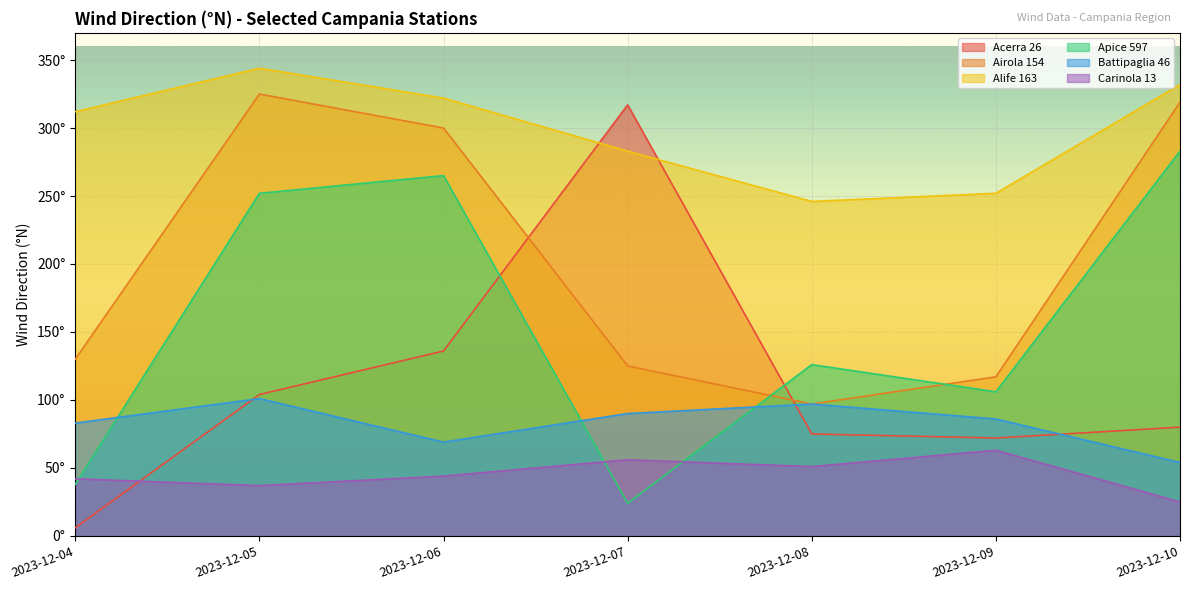

Reading left to right, what are all the values shown in this chart?

Acerra 26: 2023-12-04=6	2023-12-05=104	2023-12-06=136	2023-12-07=317	2023-12-08=75	2023-12-09=72	2023-12-10=80
Airola 154: 2023-12-04=130	2023-12-05=325	2023-12-06=300	2023-12-07=125	2023-12-08=97	2023-12-09=117	2023-12-10=319
Alife 163: 2023-12-04=312	2023-12-05=344	2023-12-06=322	2023-12-07=283	2023-12-08=246	2023-12-09=252	2023-12-10=332
Apice 597: 2023-12-04=38	2023-12-05=252	2023-12-06=265	2023-12-07=24	2023-12-08=126	2023-12-09=106	2023-12-10=283
Battipaglia 46: 2023-12-04=83	2023-12-05=101	2023-12-06=69	2023-12-07=90	2023-12-08=97	2023-12-09=86	2023-12-10=54
Carinola 13: 2023-12-04=42	2023-12-05=37	2023-12-06=44	2023-12-07=56	2023-12-08=51	2023-12-09=63	2023-12-10=25